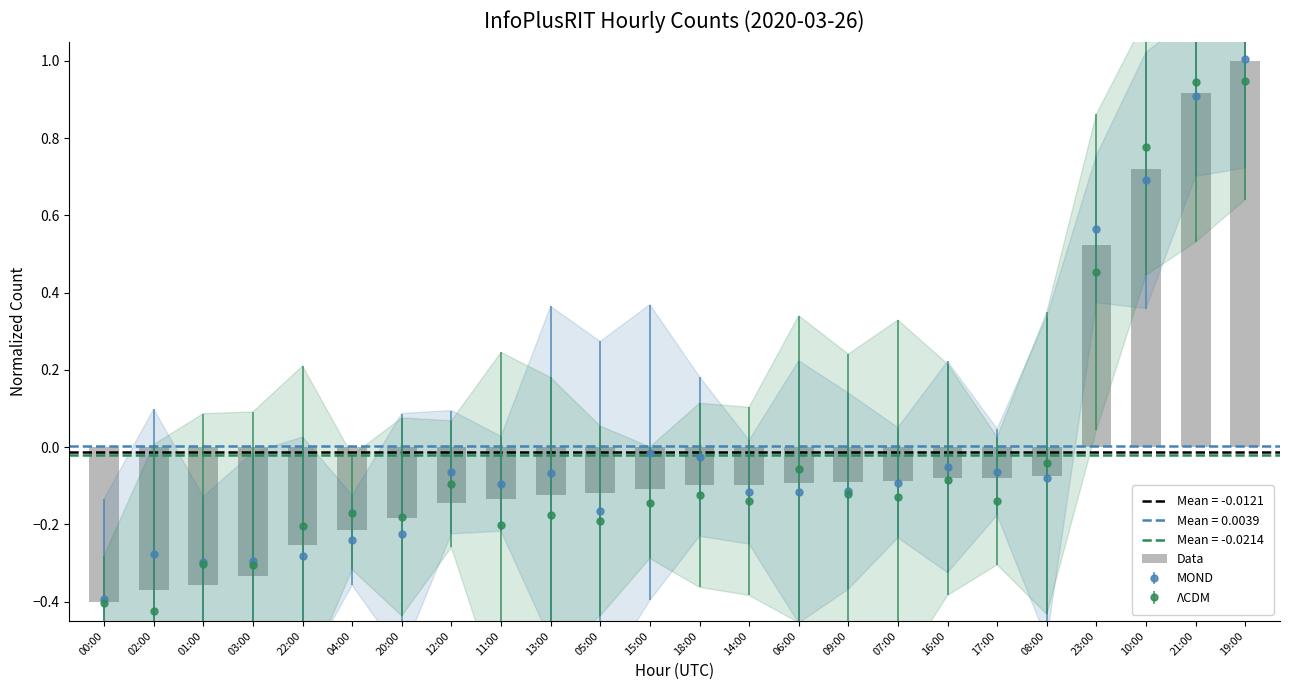

How many data points are above 0?

4